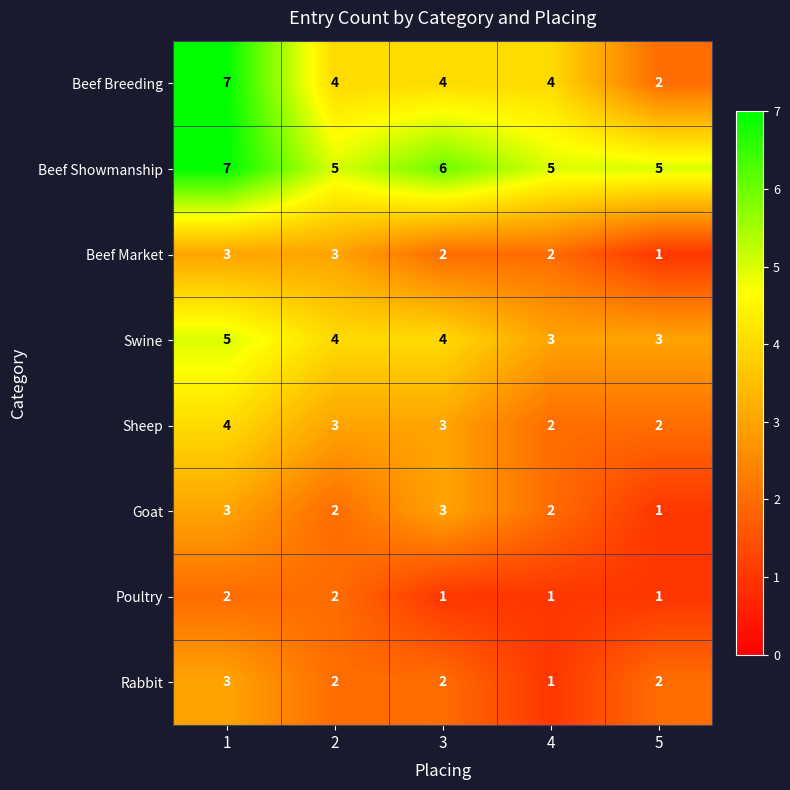

Which series has the largest total across all categories?

Beef Showmanship